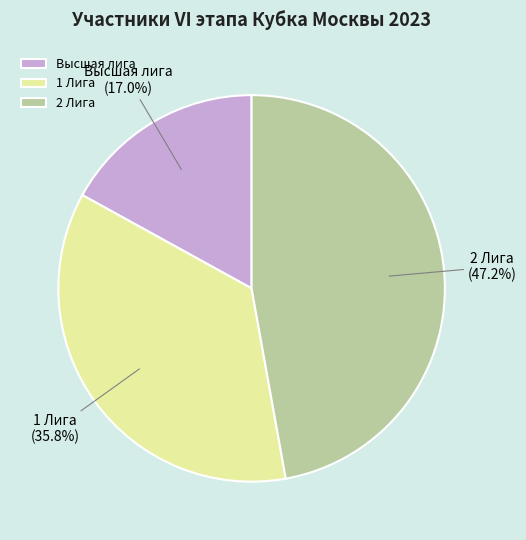

Rank the categories by value from lowest to highest.

Высшая лига, 1 Лига, 2 Лига